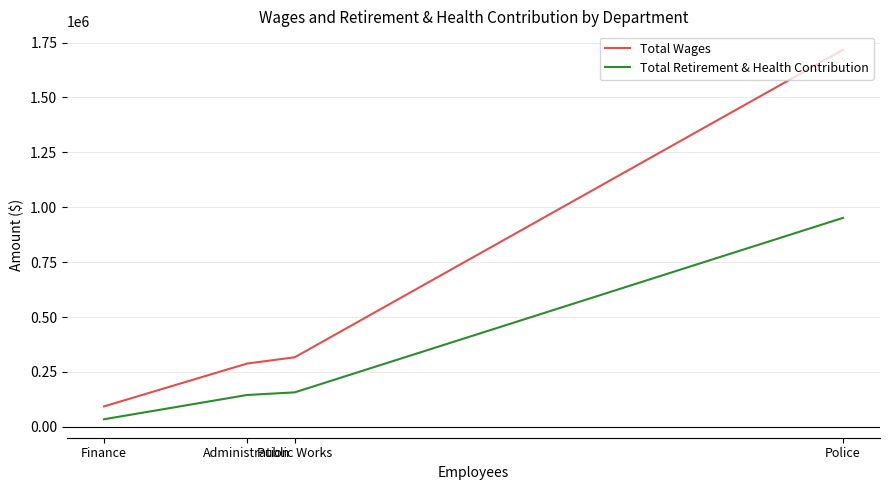

True or false: Total Wages and Total Retirement & Health Contribution cross at least once.

False